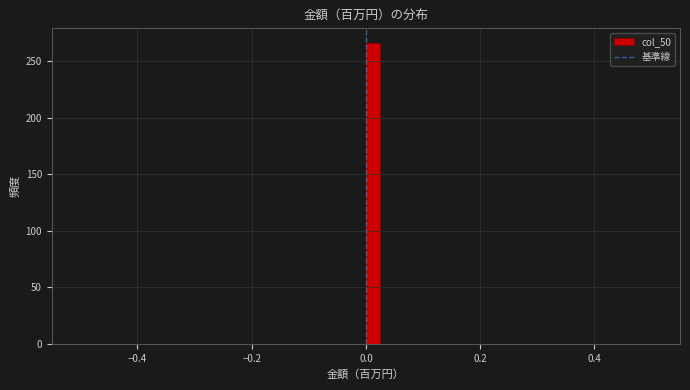

Read against the x-axis, roughly where is the centre of the tallest bar?

0.02